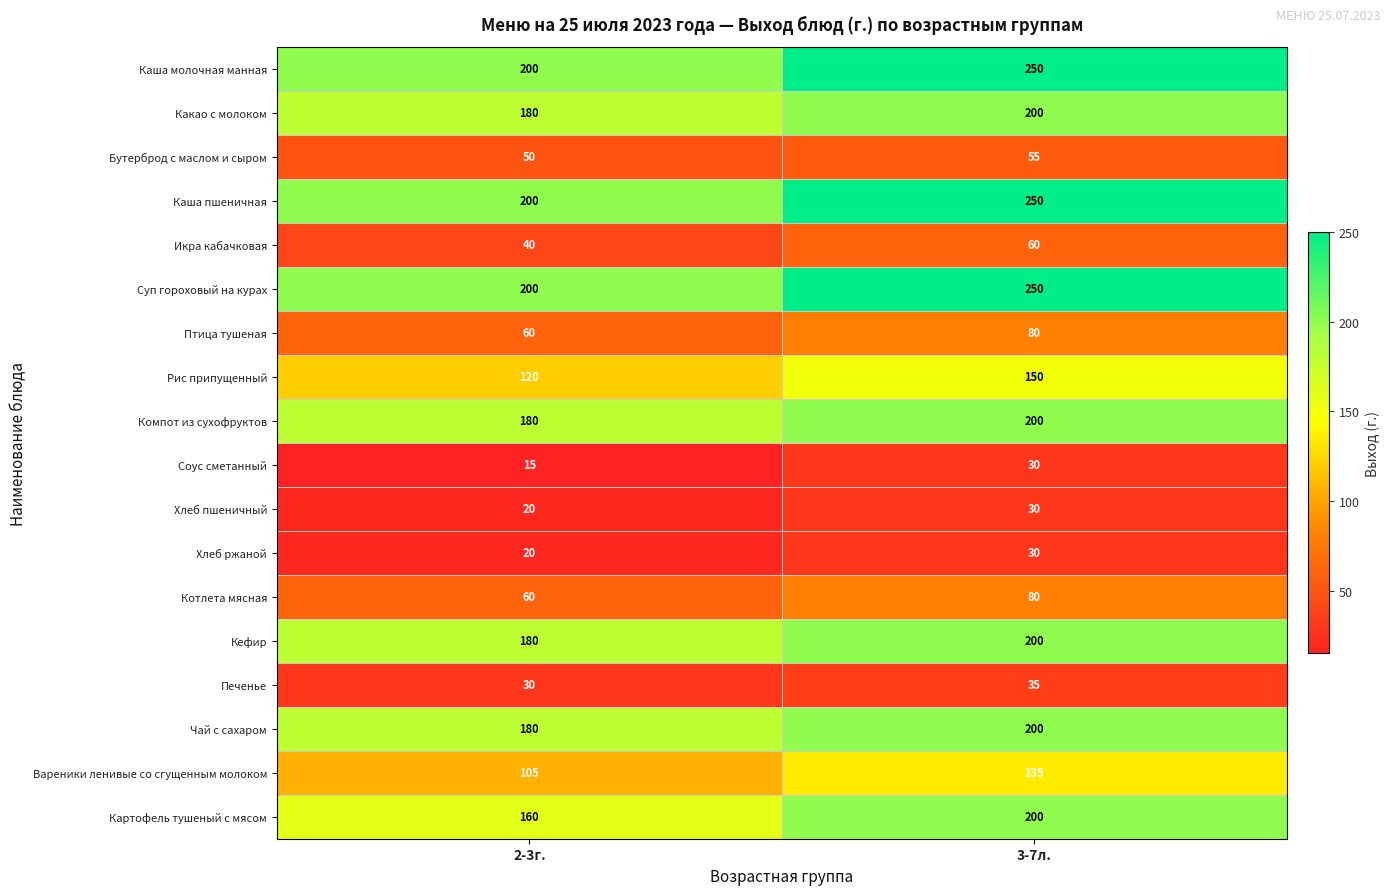

What is the sum of the Чай с сахаром values at 3-7л. and 2-3г.?

380